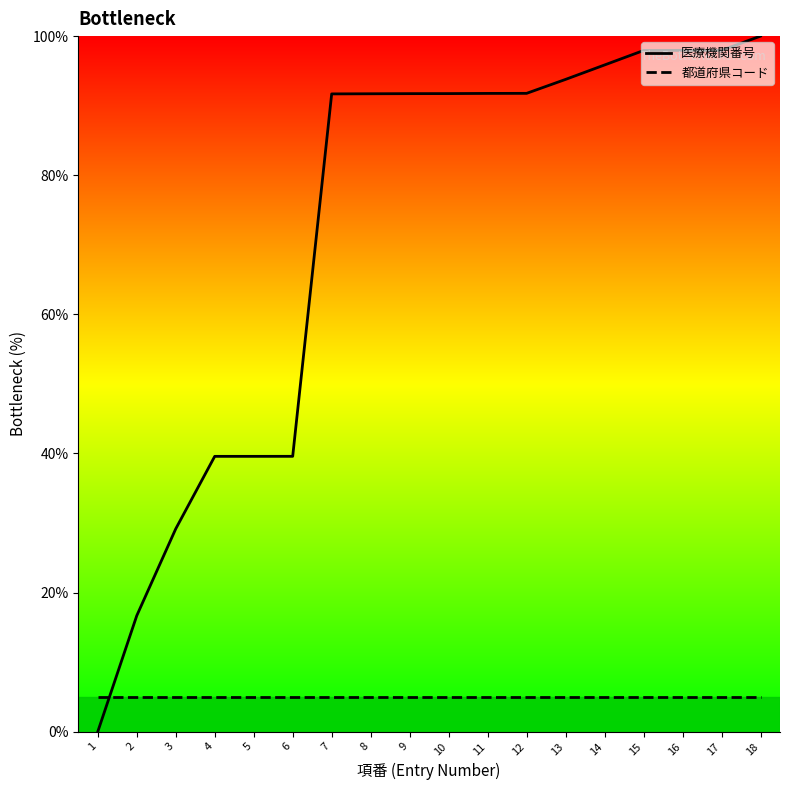

What is the approximate value of 医療機関番号 at 4?

39.6